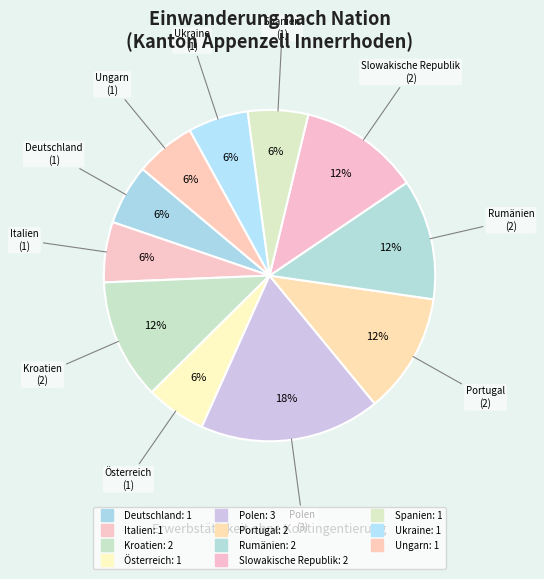

Rank the categories by value from highest to lowest.

Polen, Kroatien, Portugal, Rumänien, Slowakische Republik, Deutschland, Italien, Österreich, Spanien, Ukraine, Ungarn